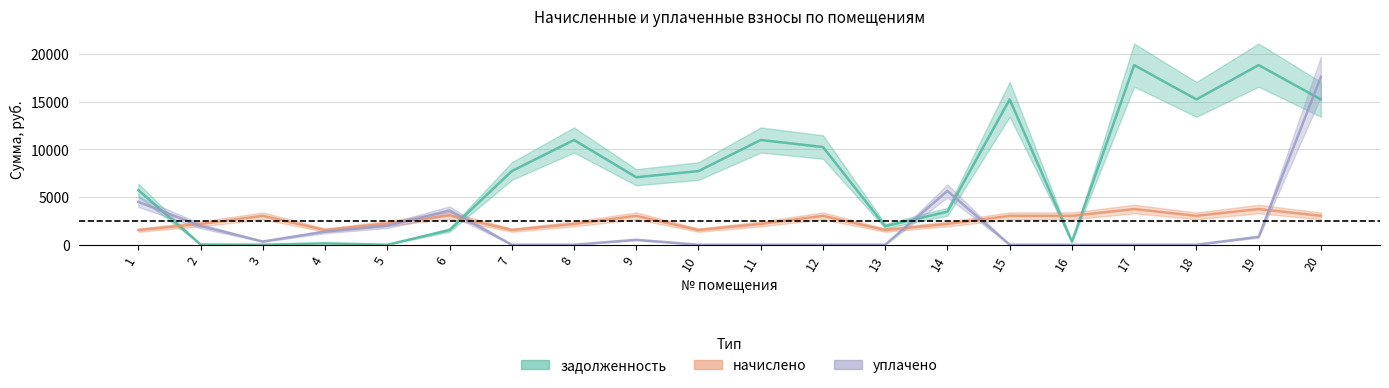

Which category has the lowest value in the начислено series?

1